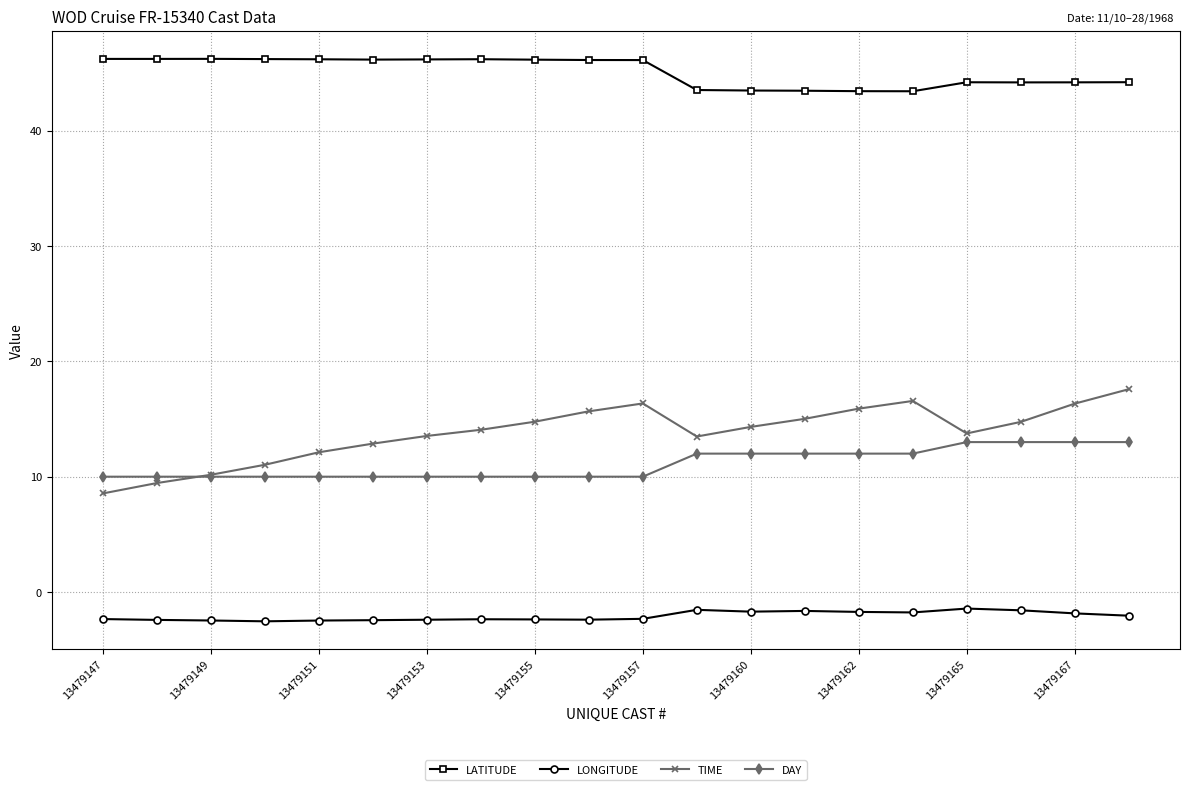

What is the value of the LONGITUDE point at the 16th from the left?

-1.8